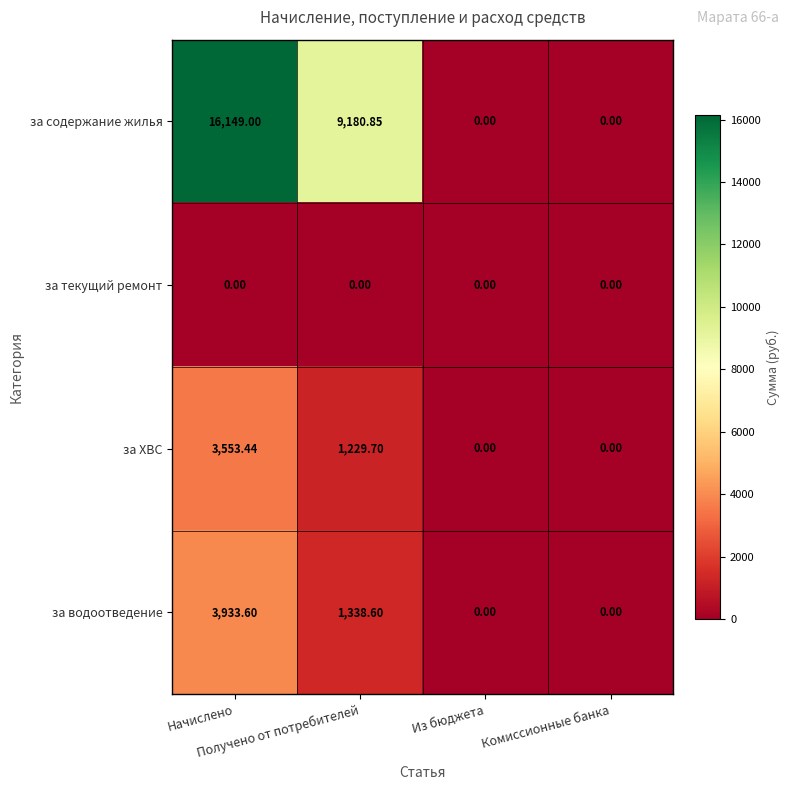

Which series has the largest range (max minus min)?

за содержание жилья